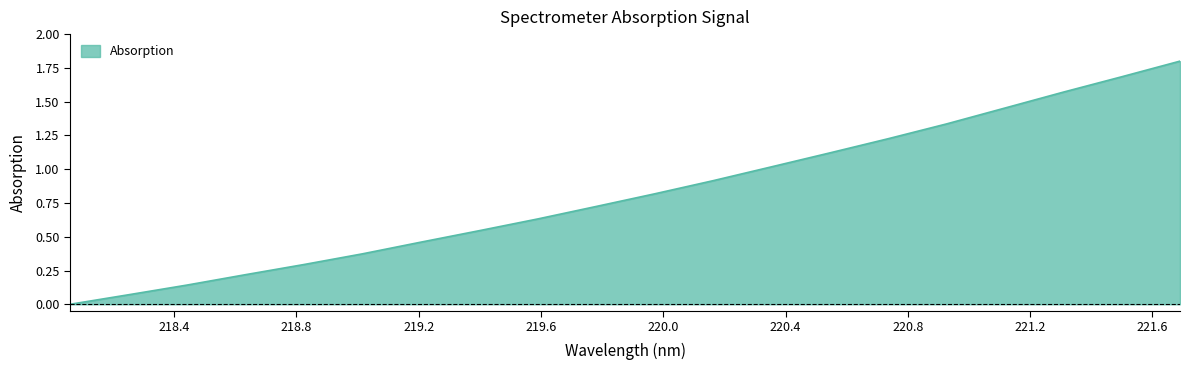

What is the greatest value displayed?

1.8